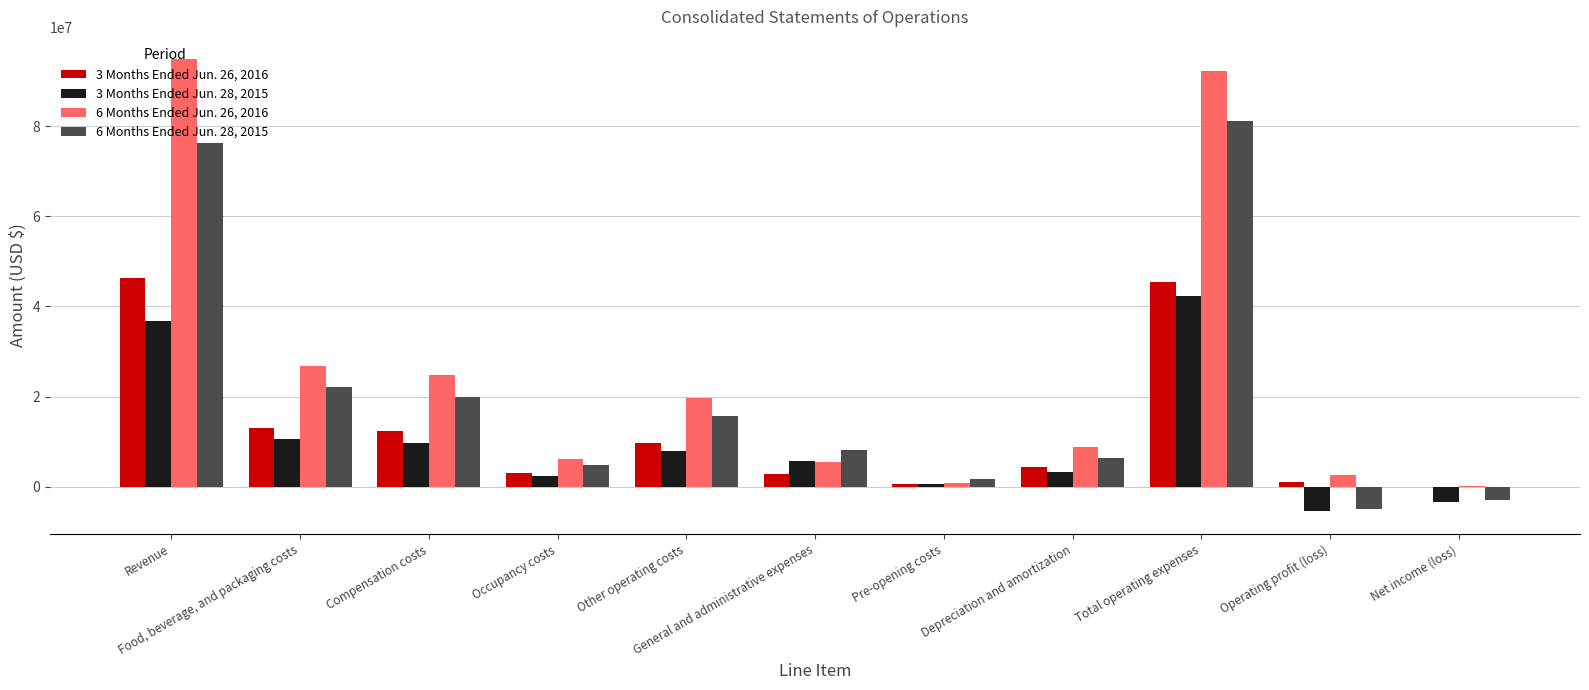

What is the average value of the 3 Months Ended Jun. 28, 2015 series?

10044242